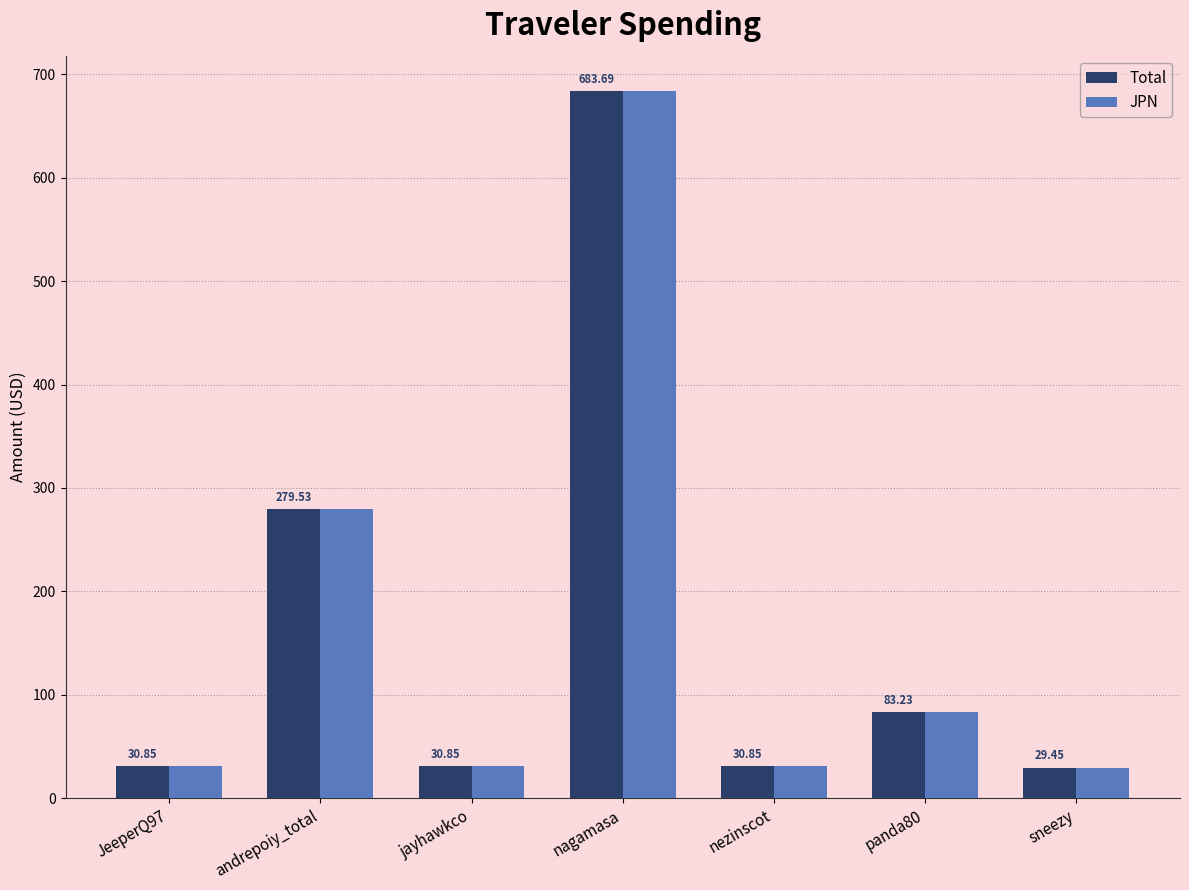

Count the number of categories in the chart.

7